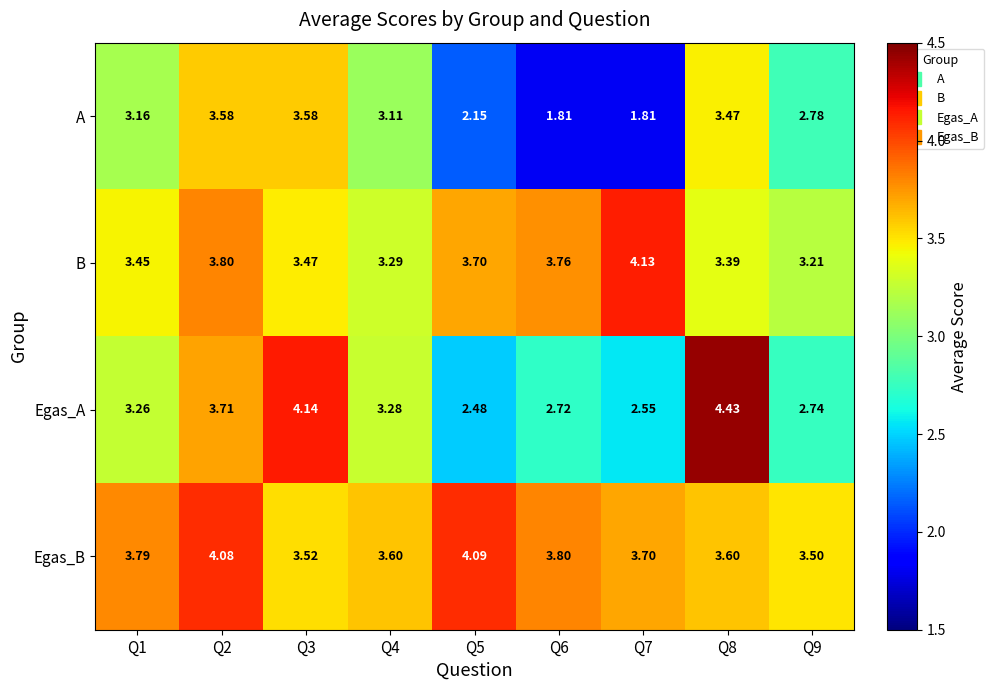

Which series has the widest spread of values?

Egas_A